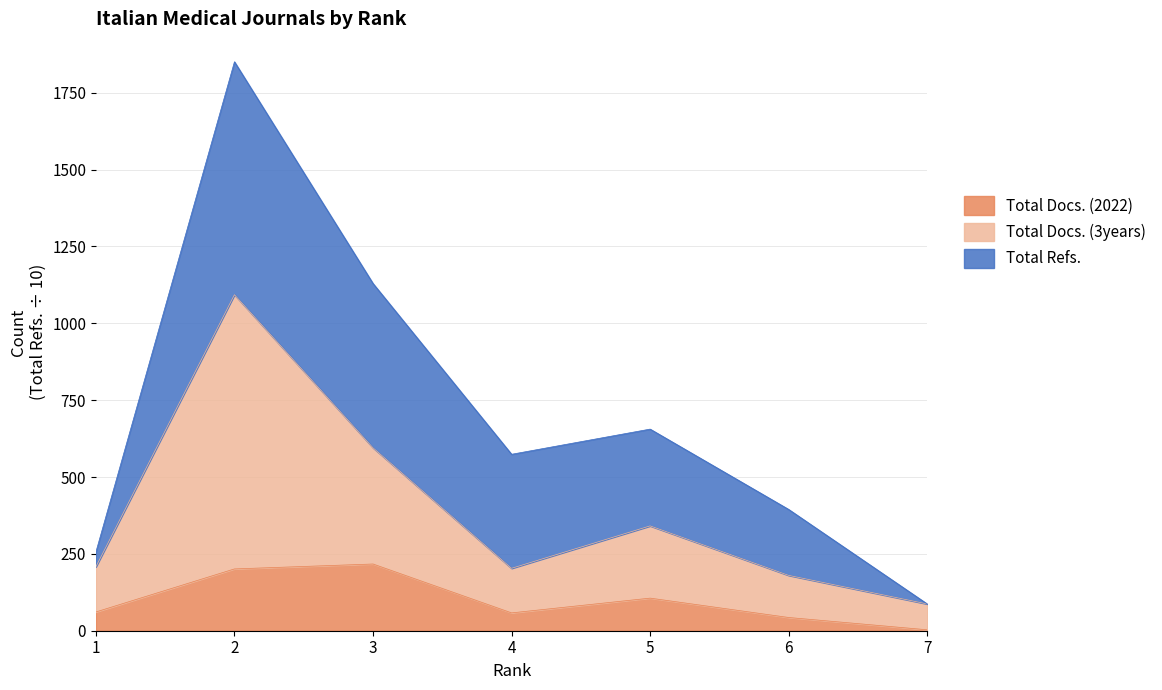

True or false: Total Docs. (2022) has a value of 201 at 2.

True